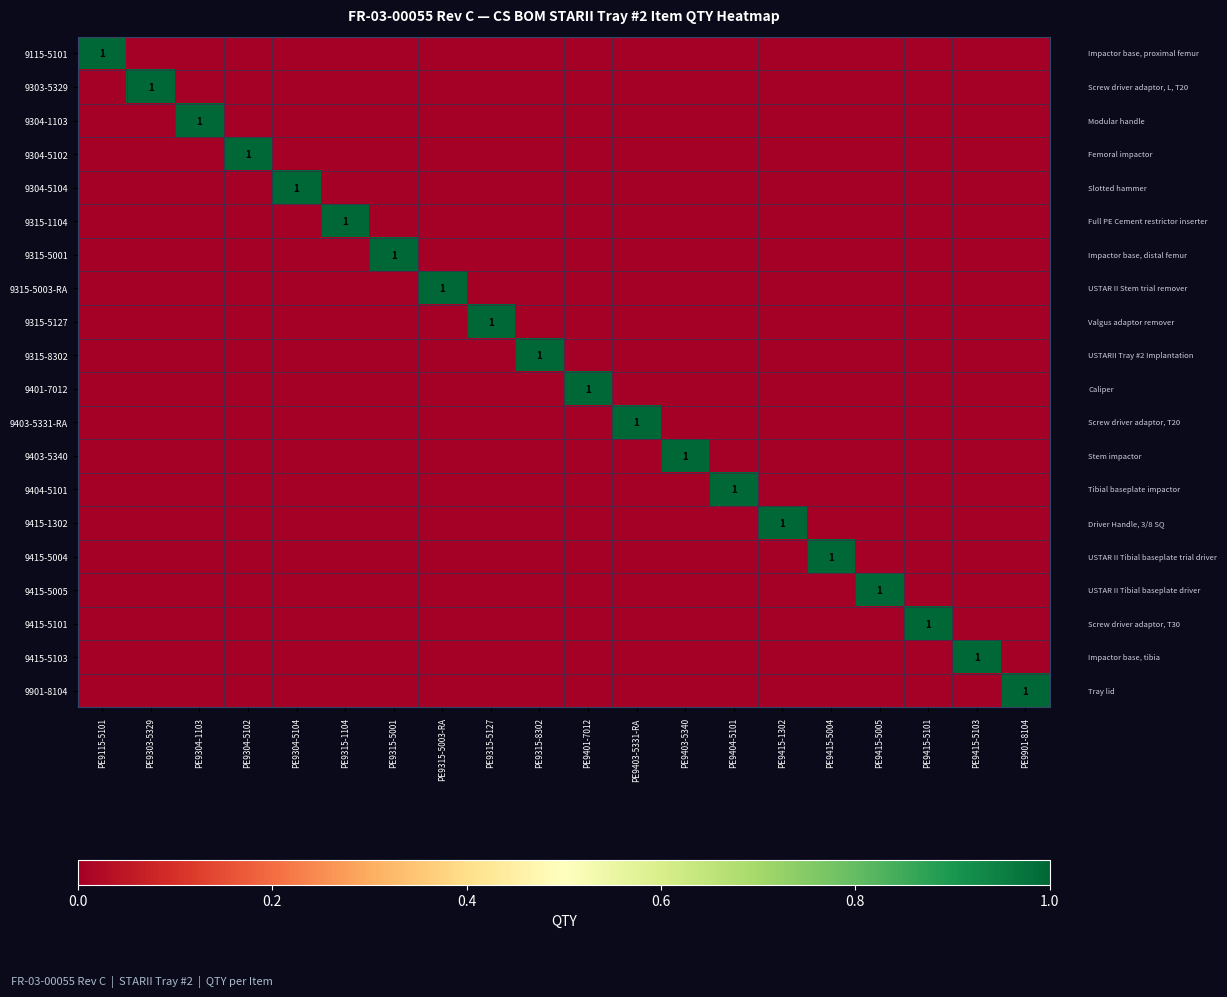

Which category has the highest value across all series?

PE9115-5101